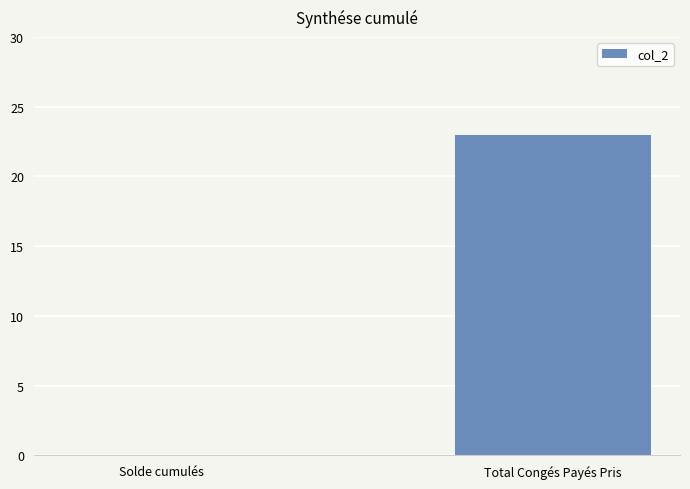

Is it true that the value at Total Congés Payés Pris is 7?

False